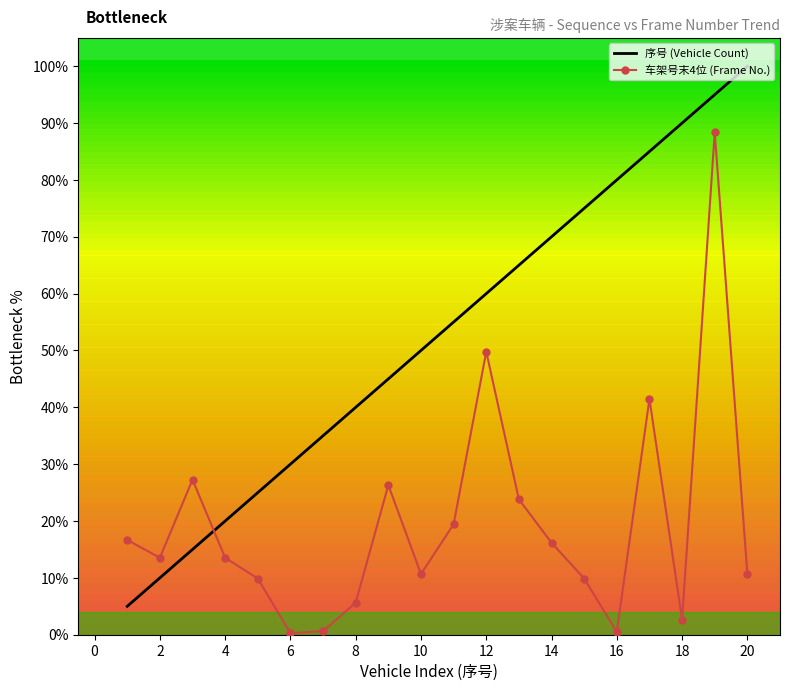

List the series in order of their overall mean, highest first.

序号 (Vehicle Count), 车架号末4位 (Frame No.)